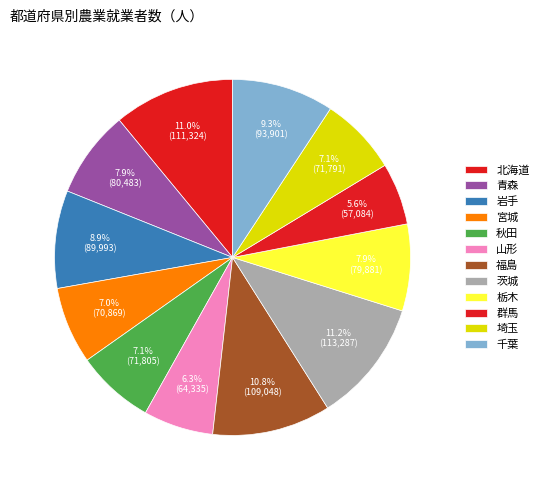

What is the smallest slice in the pie chart?

群馬